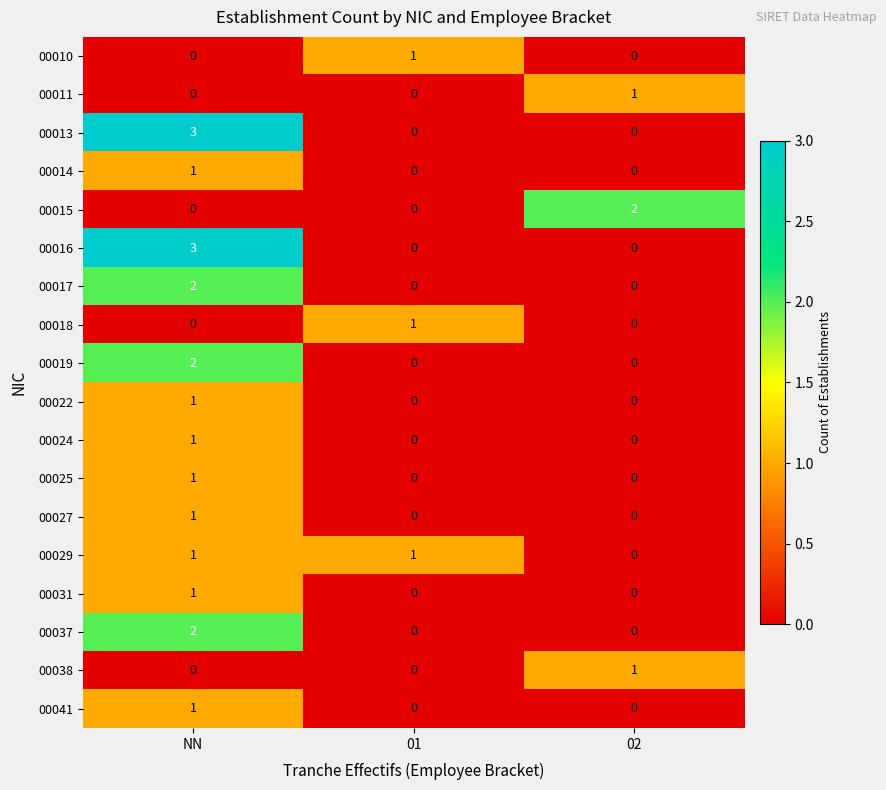

Is it true that 00010 equals 0 at 02?

True